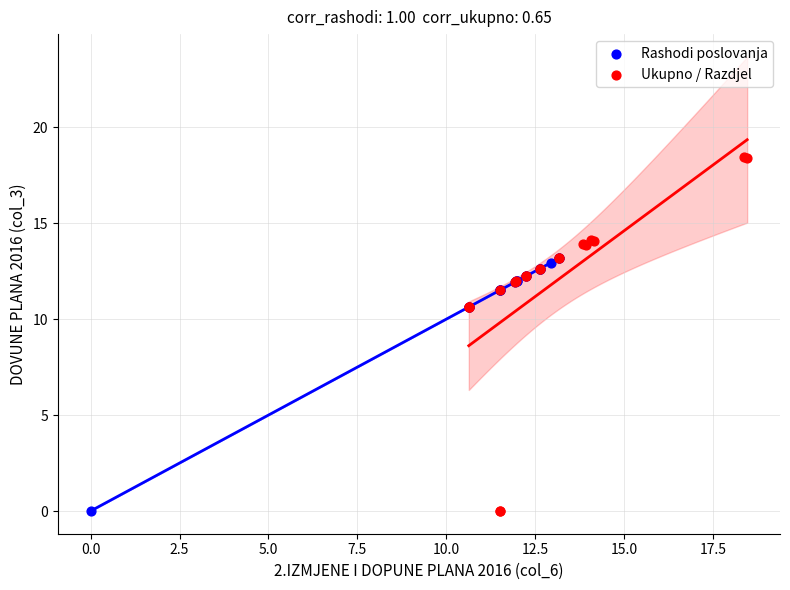

Which series has the widest spread of Y values?

Ukupno / Razdjel